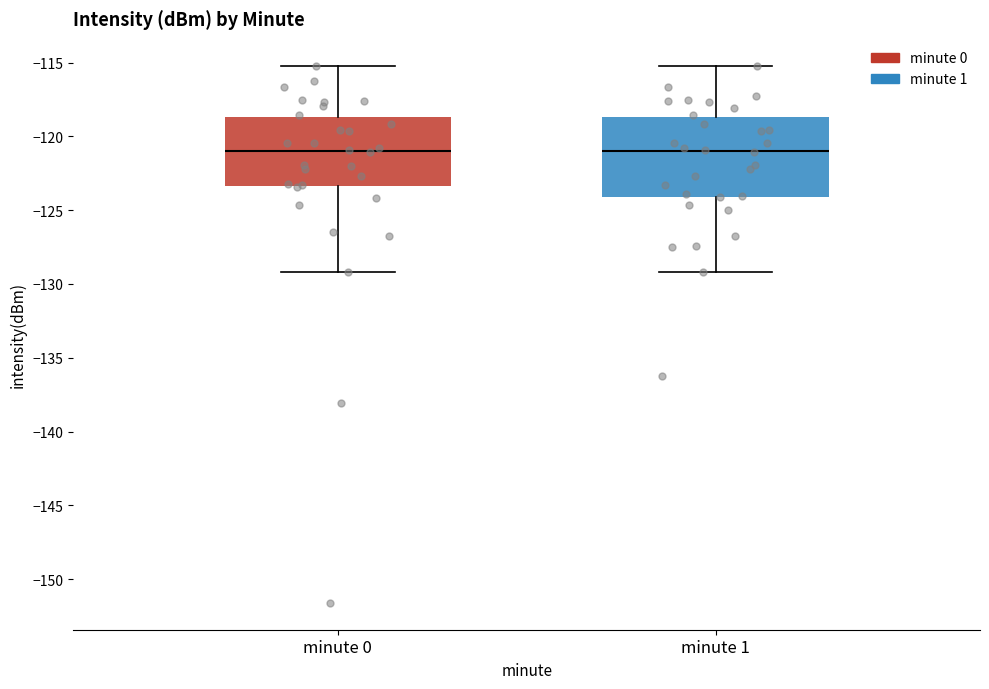

Reading left to right, read every box against the y-axis: the position of its median line, the range the box covers, and the ends of its whiskers. The values are not printed on the chart, so give them approximately, as read against the axis.

minute 0: median -121.0, box -123.5 to -118.5, whiskers -129.0 to -115.0
minute 1: median -121.0, box -124.0 to -118.5, whiskers -129.0 to -115.0